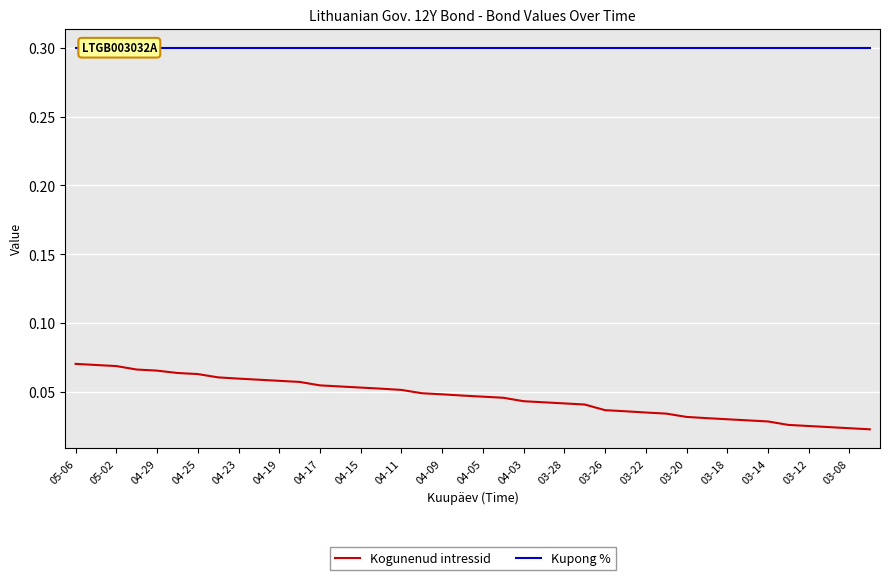

True or false: Kogunenud intressid has more than 2 points higher than both neighbors.

False